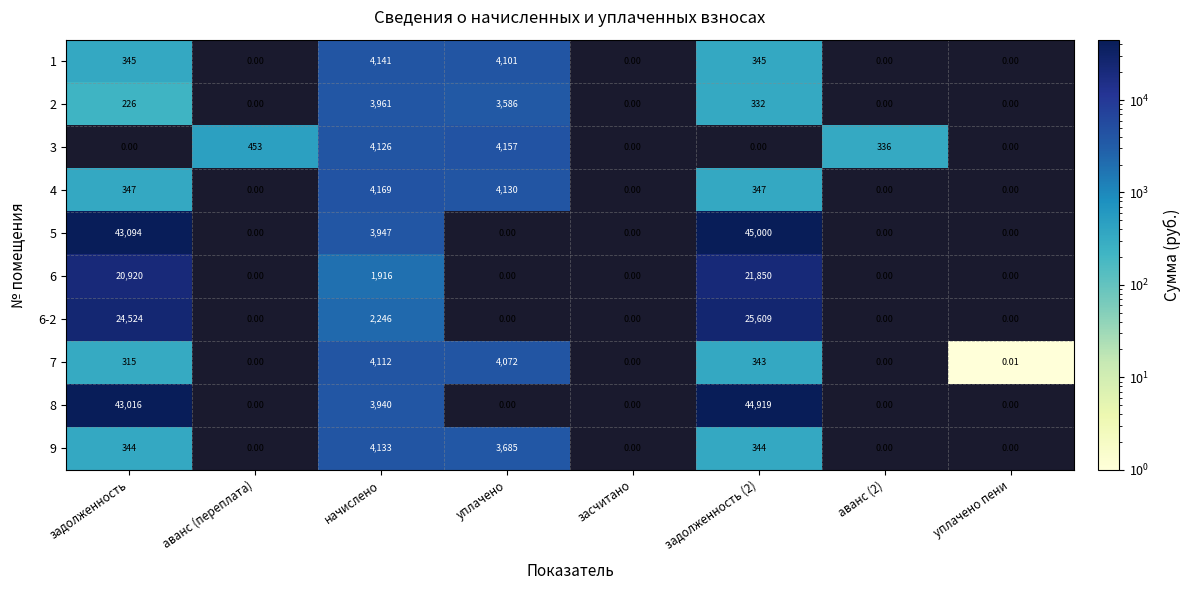

What is the greatest value displayed?

45000.5